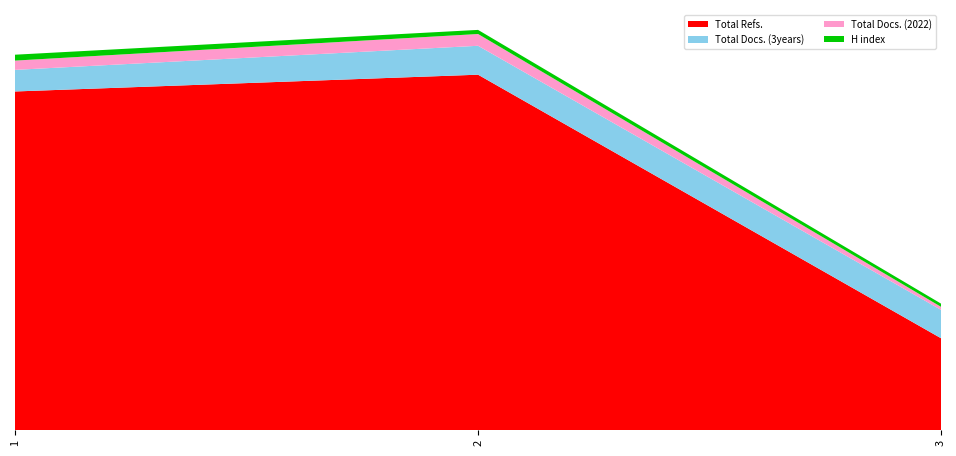

Reading left to right, list all the values displayed in this chart.

H index: 1=33	2=23	3=18
Total Docs. (2022): 1=52	2=66	3=17
Total Docs. (3years): 1=121	2=162	3=159
Total Refs.: 1=1897	2=1991	3=514